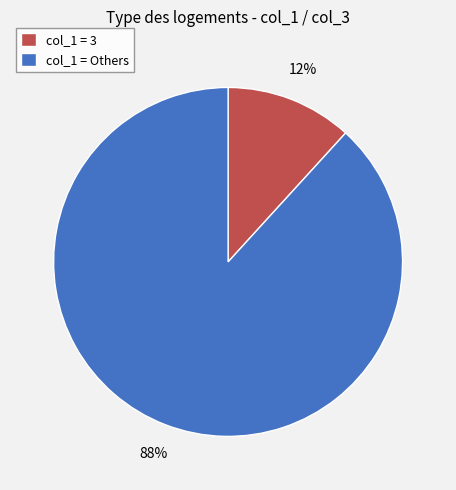

Does any single category account for the majority?

Yes